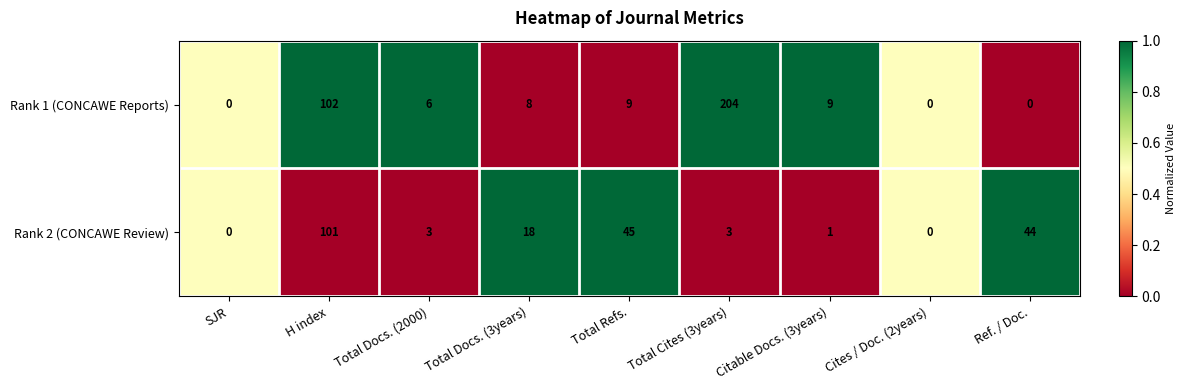

Which series has the widest spread of values?

Rank 1 (CONCAWE Reports)